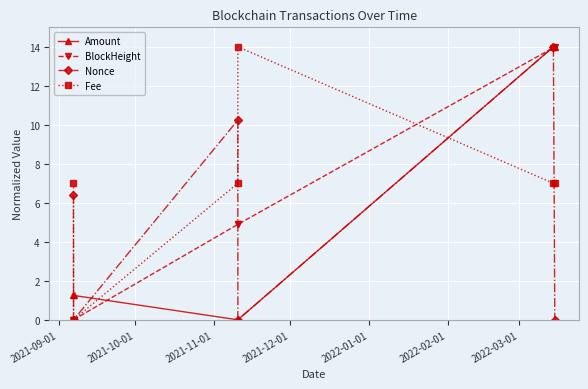

Which series has the largest total across all categories?

Fee